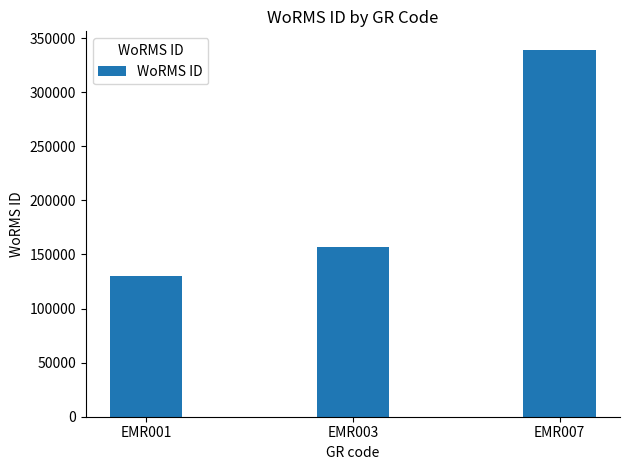

Rank the categories by value from lowest to highest.

EMR001, EMR003, EMR007